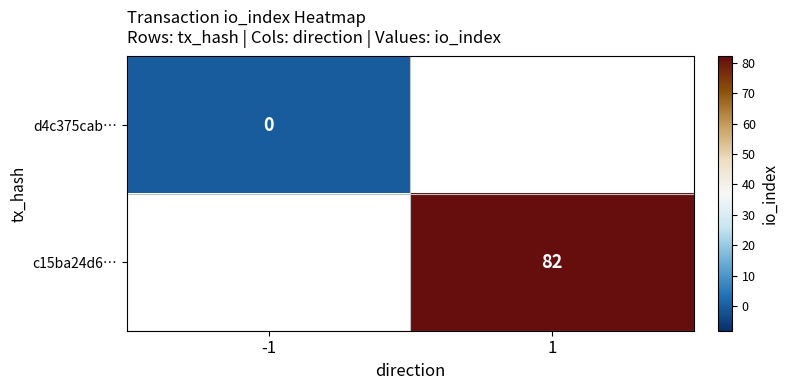

The value of c15ba24d6… at 1 is 82. True or false?

True